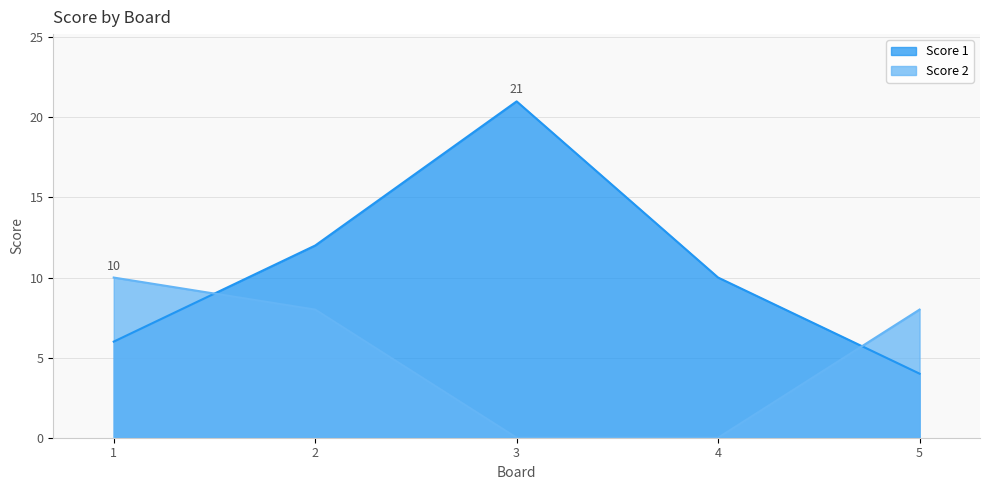

Which has a higher value, 3 or 1?

3